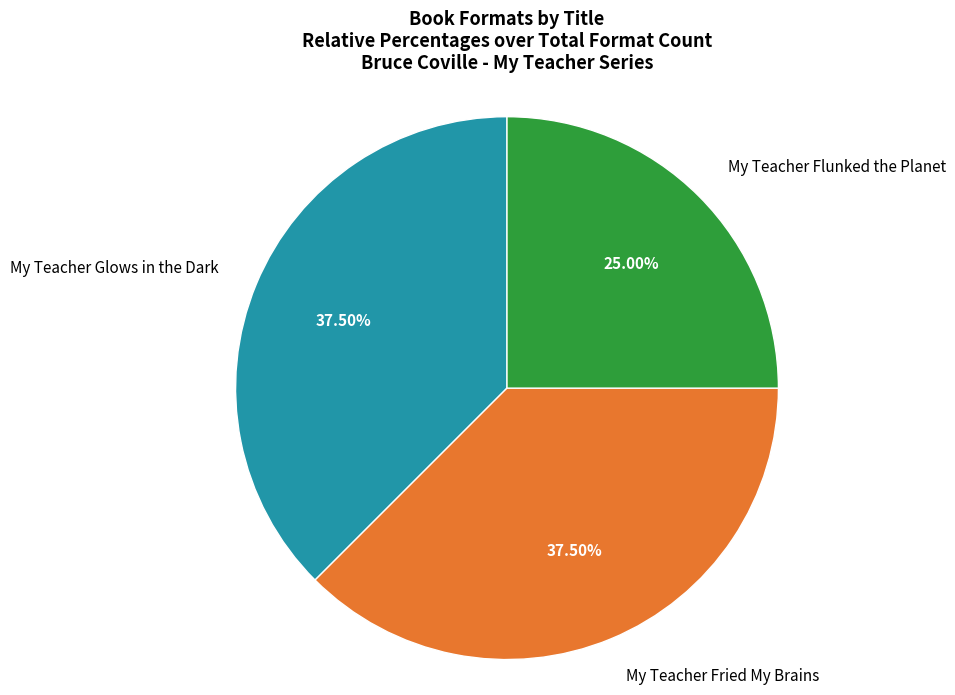

Which has a higher value, My Teacher Flunked the Planet or My Teacher Glows in the Dark?

My Teacher Glows in the Dark